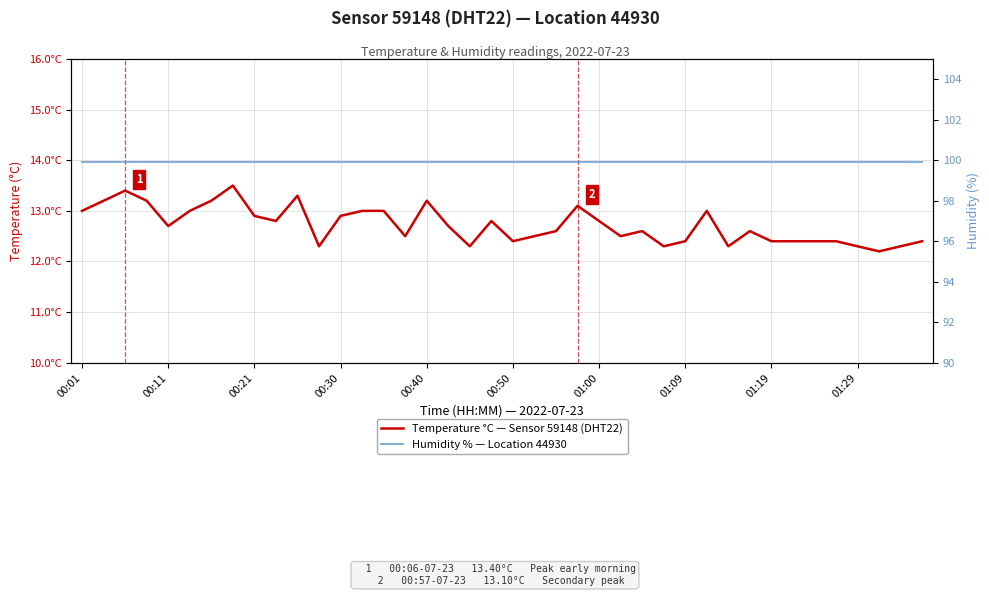

Which series has the widest spread of values?

Temperature °C — Sensor 59148 (DHT22)